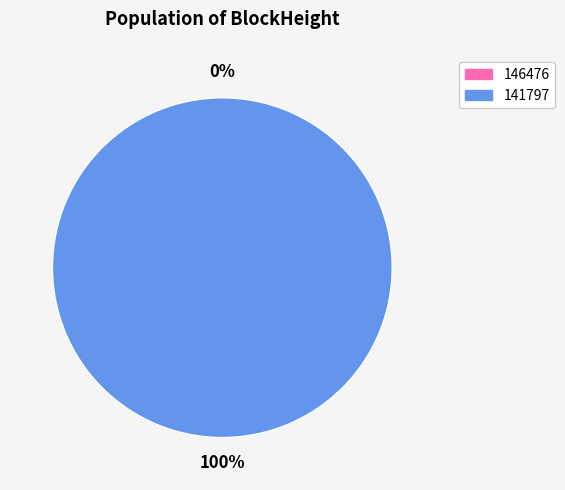

Is the sum of 146476 and 141797 greater than half?

Yes